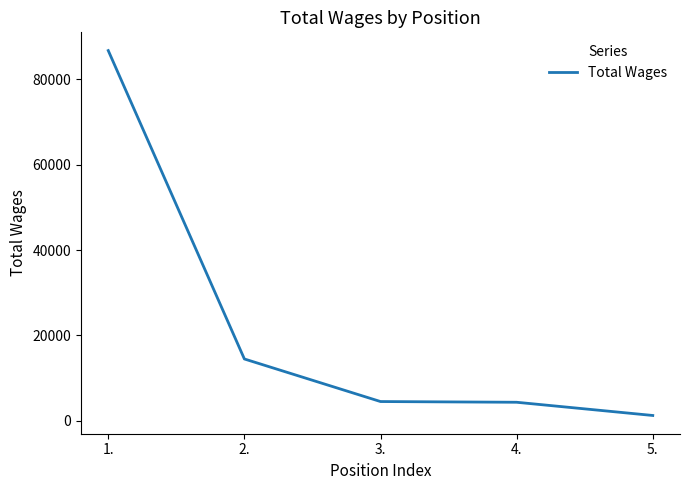

What is the sum of the values at 1. and 3.?

91248